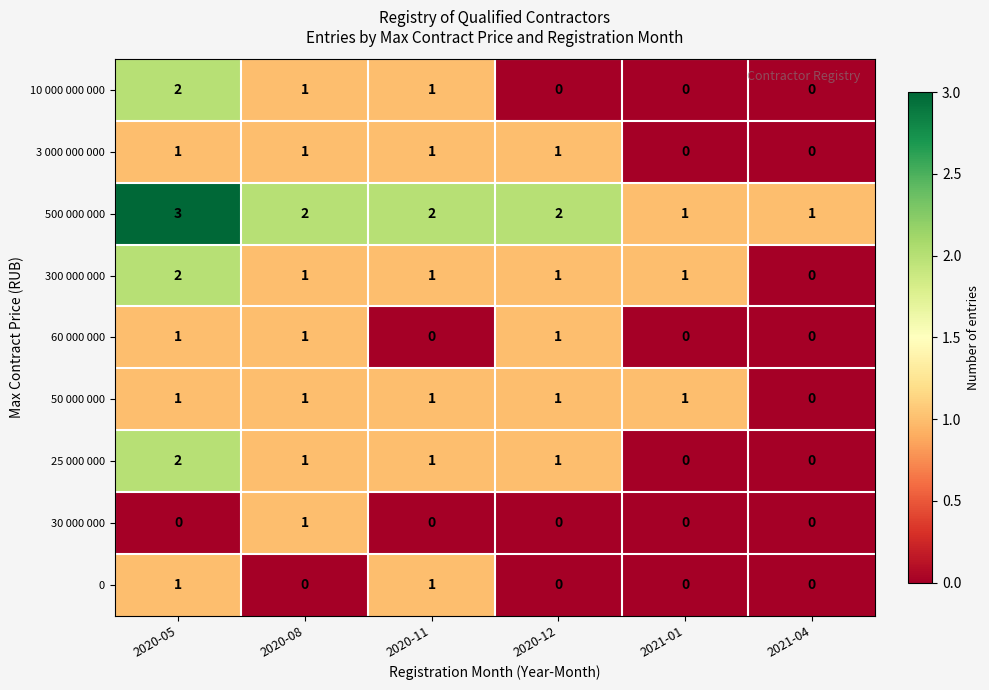

What is the difference between the highest and lowest values at 2020-05?

3